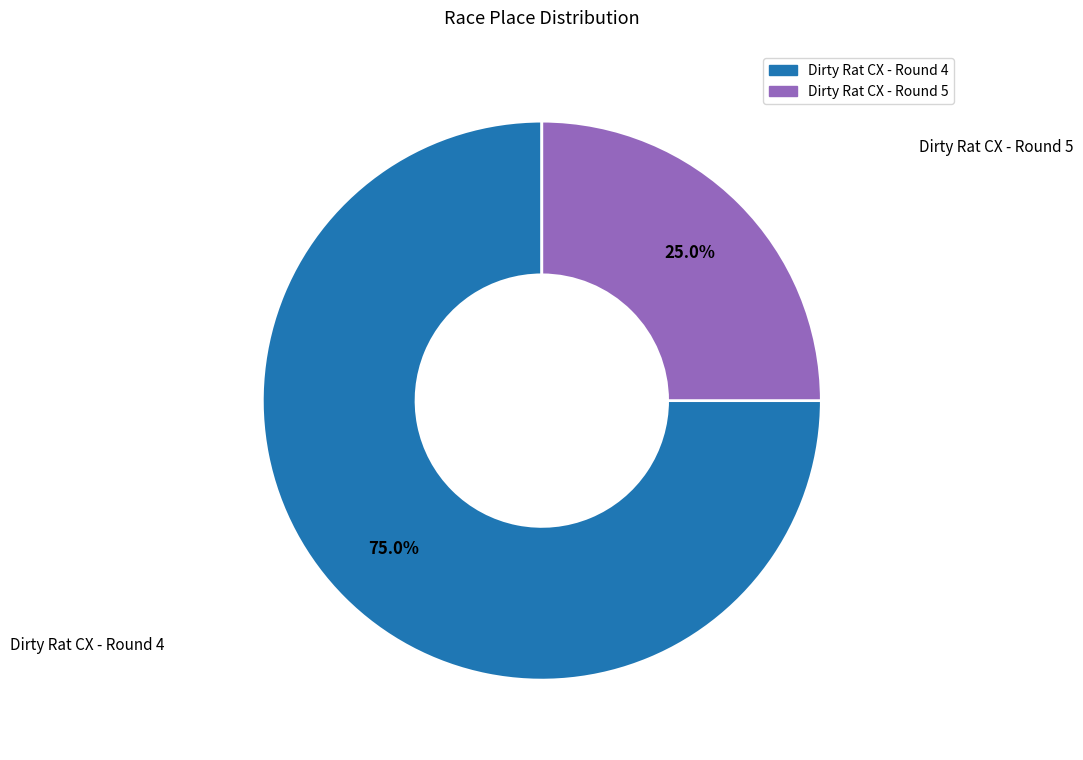

The Dirty Rat CX - Round 5 slice represents 35% of the pie. True or false?

False